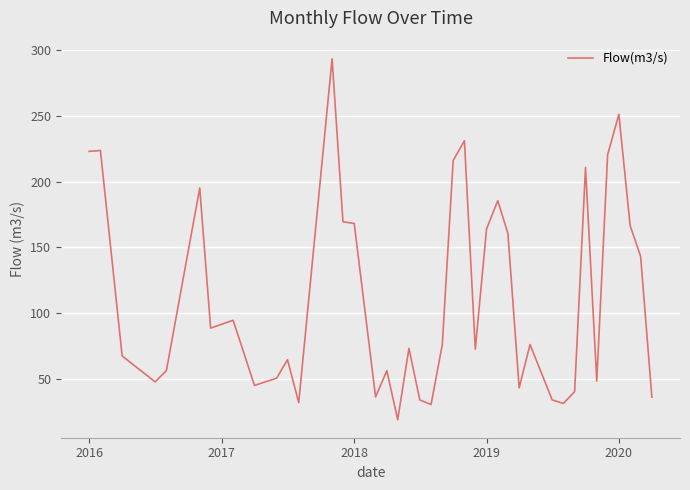

What is the maximum value shown in the chart?

293.5